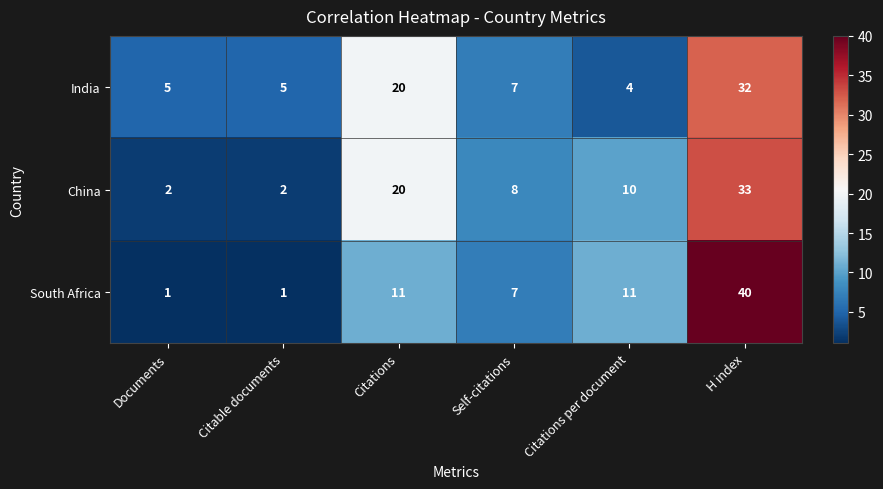

What is the difference between the maximum and second lowest values in the China series?

31